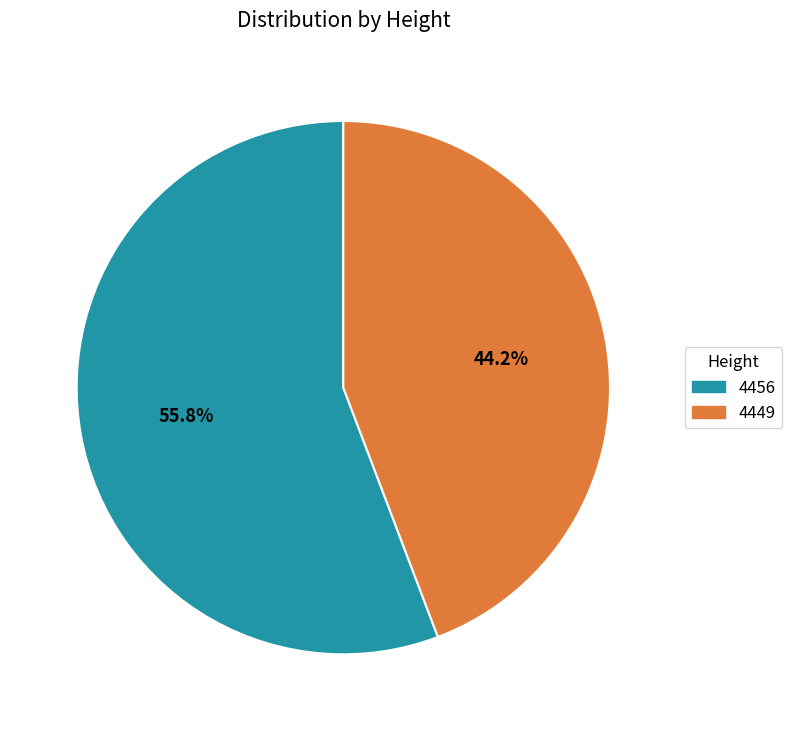

How much of the chart is everything except 4456?

44.2%